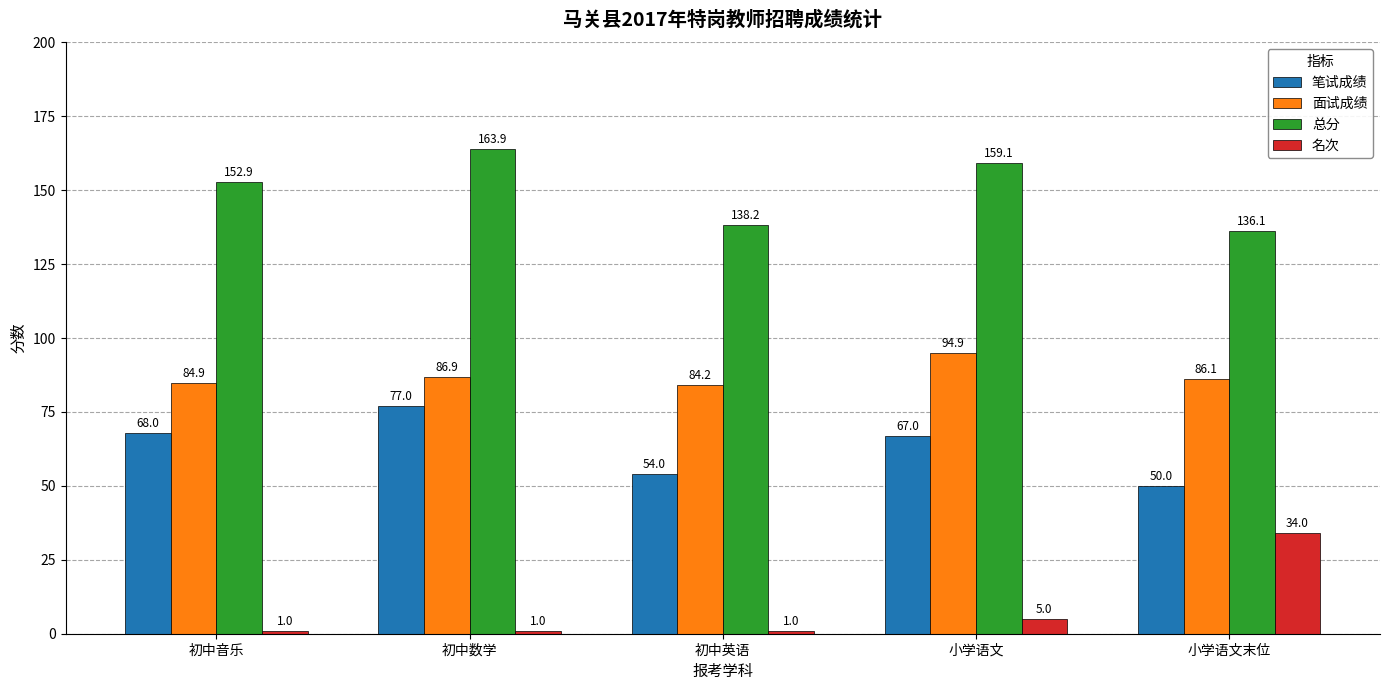

Reading left to right, extract all data points from this chart.

笔试成绩: 初中音乐=68.0	初中数学=77.0	初中英语=54.0	小学语文=67.0	小学语文末位=50.0
面试成绩: 初中音乐=84.9	初中数学=86.9	初中英语=84.2	小学语文=94.9	小学语文末位=86.1
总分: 初中音乐=152.9	初中数学=163.9	初中英语=138.2	小学语文=159.1	小学语文末位=136.1
名次: 初中音乐=1.0	初中数学=1.0	初中英语=1.0	小学语文=5.0	小学语文末位=34.0